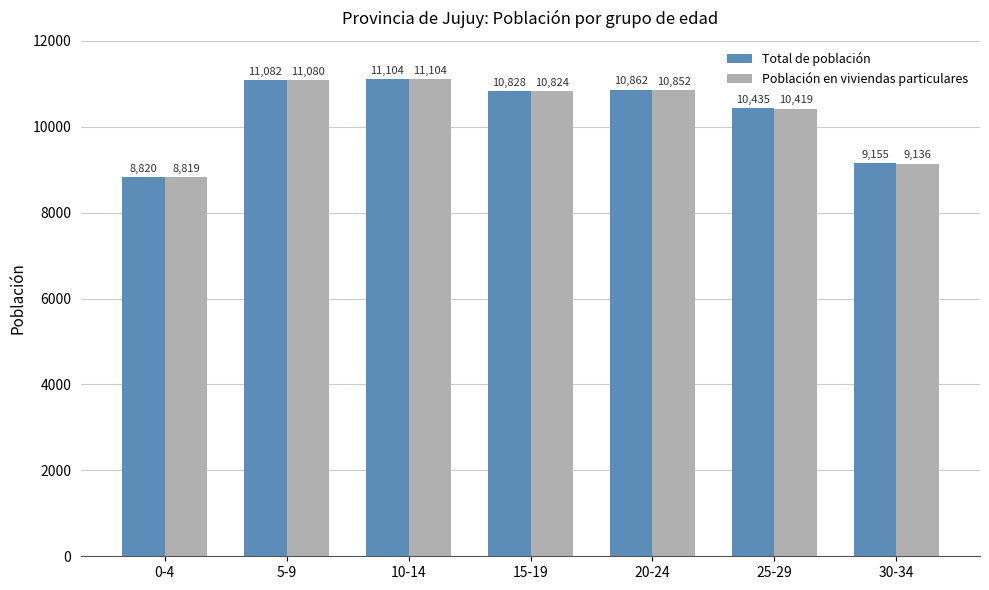

The value of Total de población at 10-14 is 11104. True or false?

True